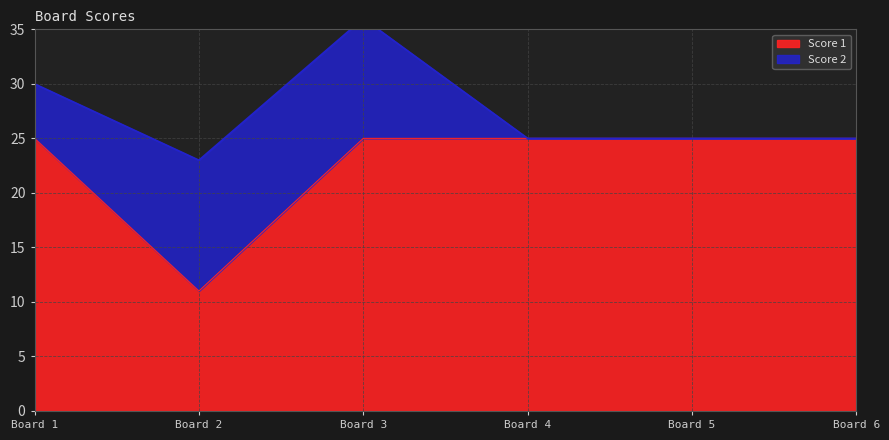

The Score 1 series shows 25 at Board 1. True or false?

True